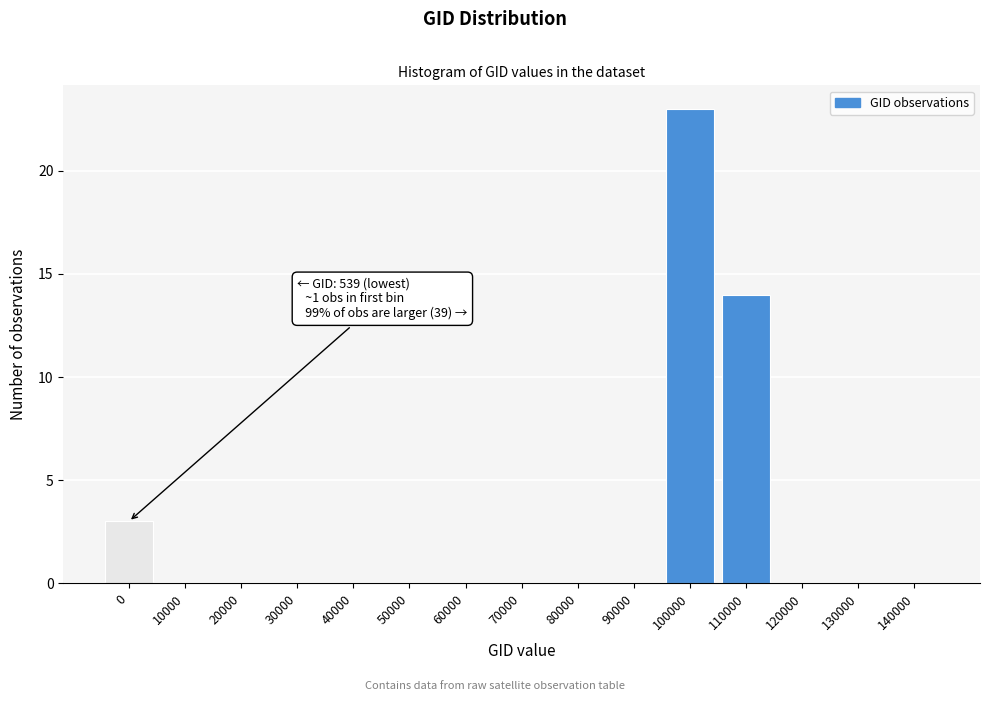

Reading left to right, extract all data points from this chart.

0=3	10000=0	20000=0	30000=0	40000=0	50000=0	60000=0	70000=0	80000=0	90000=0	100000=23	110000=14	120000=0	130000=0	140000=0